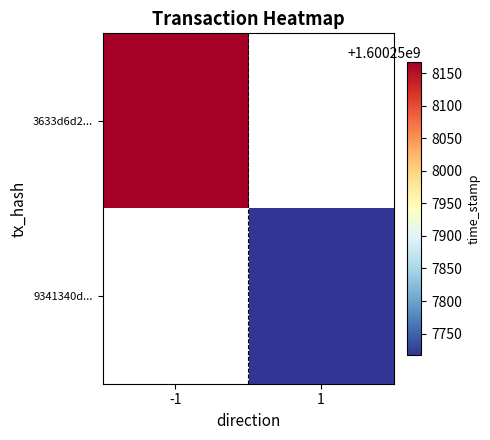

How many midpoint values are between 0 and 1?

2